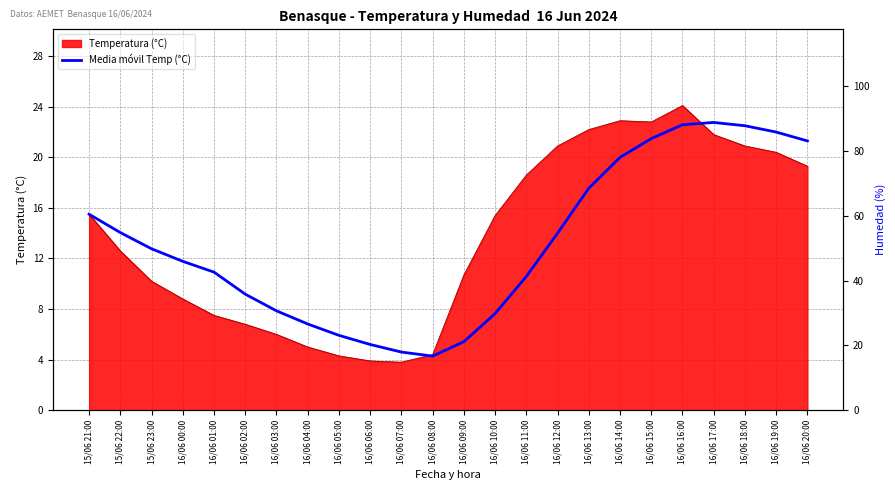

Approximately how many times larger is the value at 16/06 06:00 compared to 16/06 16:00?

0.2